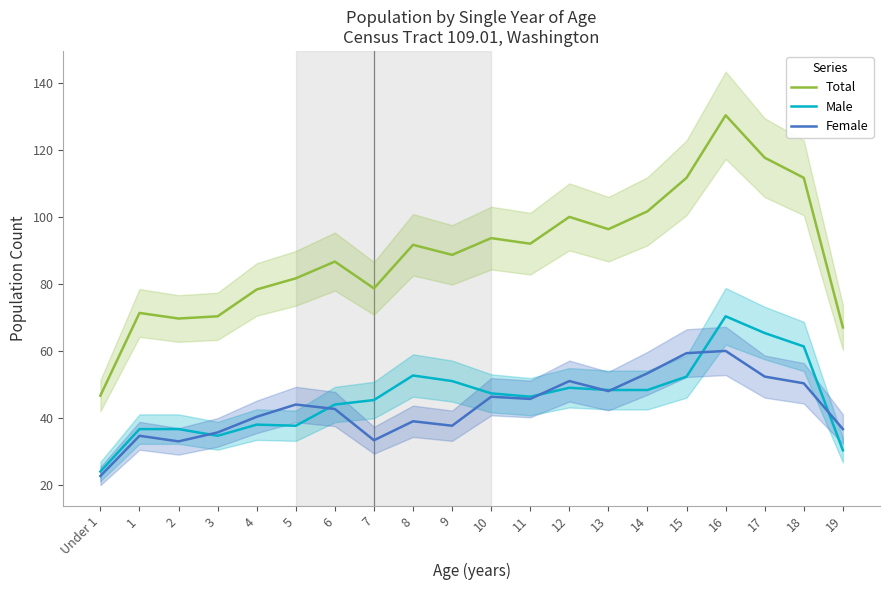

What value does the Female series have at 8?

39.0